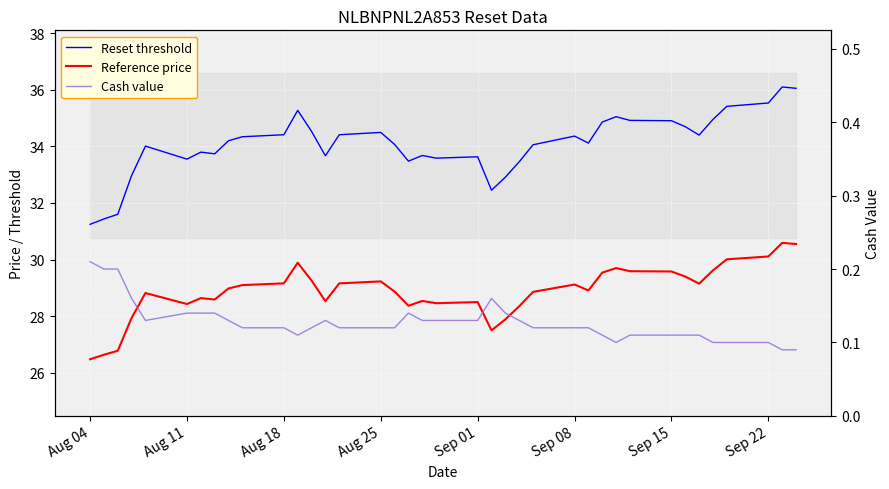

True or false: Cash value has a value of 0.1 at Sep 08.

False